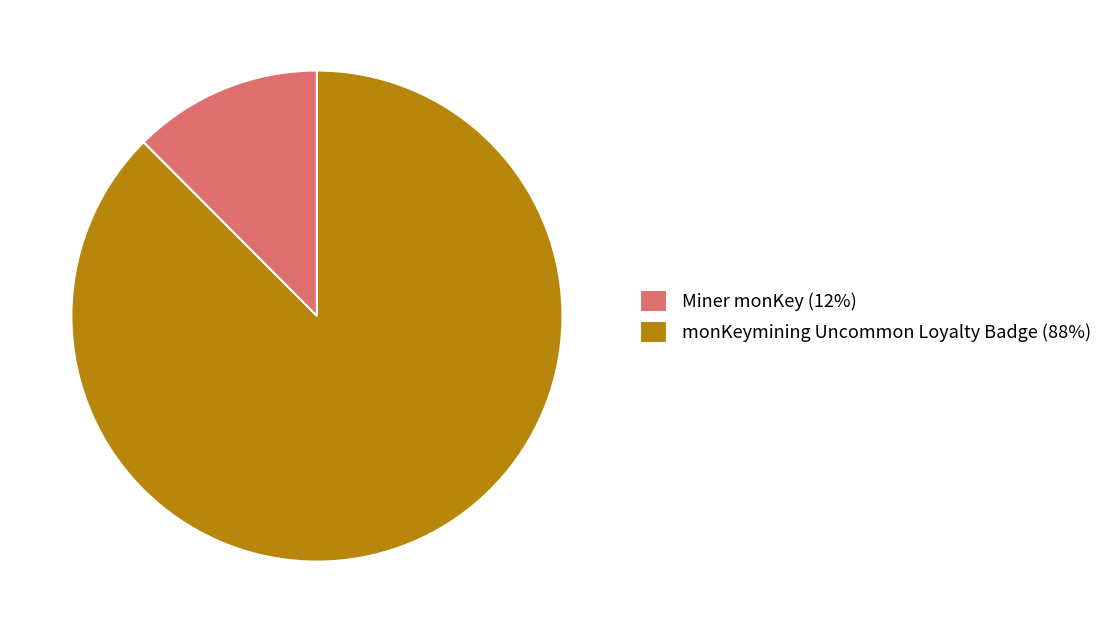

Combined, do monKeymining Uncommon Loyalty Badge (88%) and Miner monKey (12%) account for over 50%?

Yes